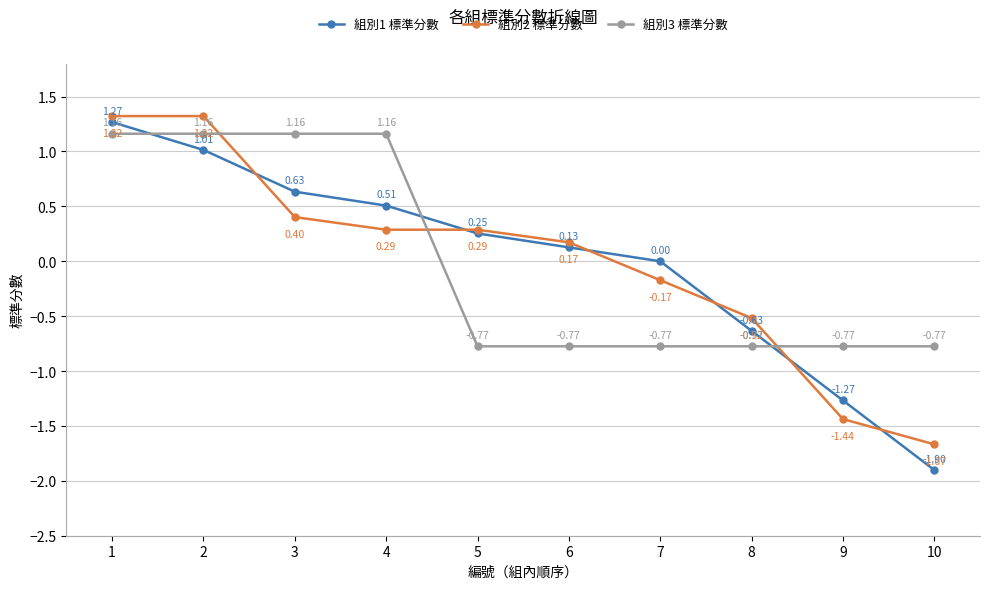

What is the spread (max minus min) of values at 10?

1.1